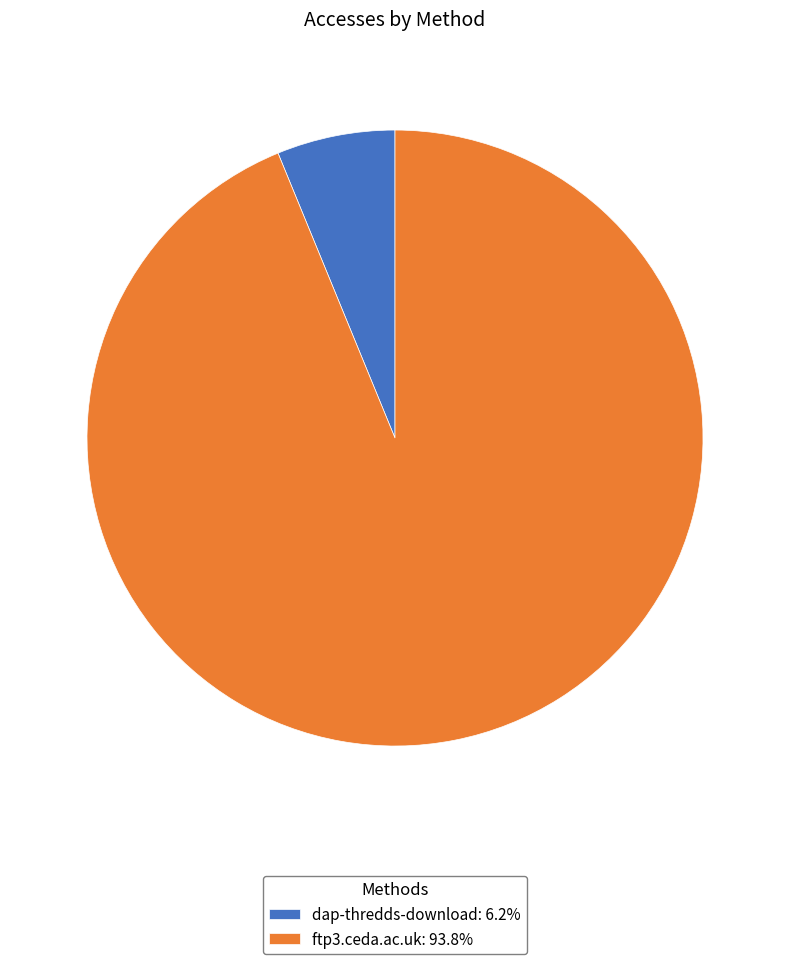

Between dap-thredds-download and ftp3.ceda.ac.uk, which is larger?

ftp3.ceda.ac.uk